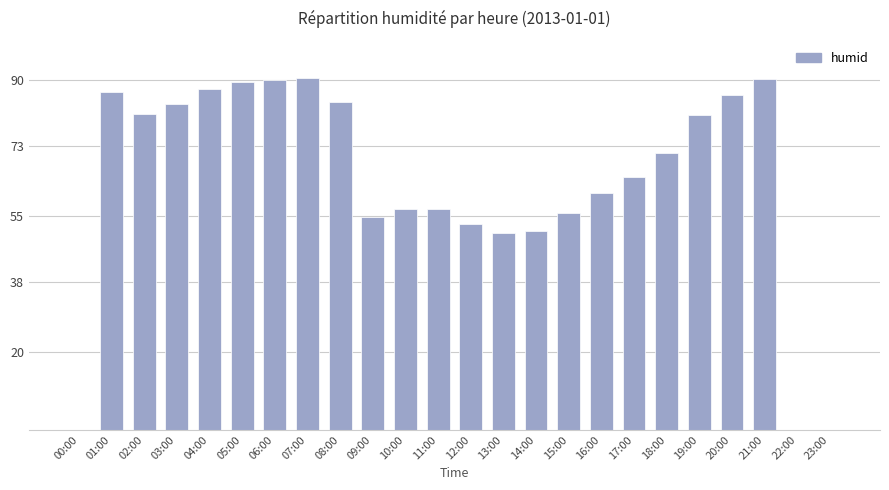

The value at 14:00 is 78.1. True or false?

False